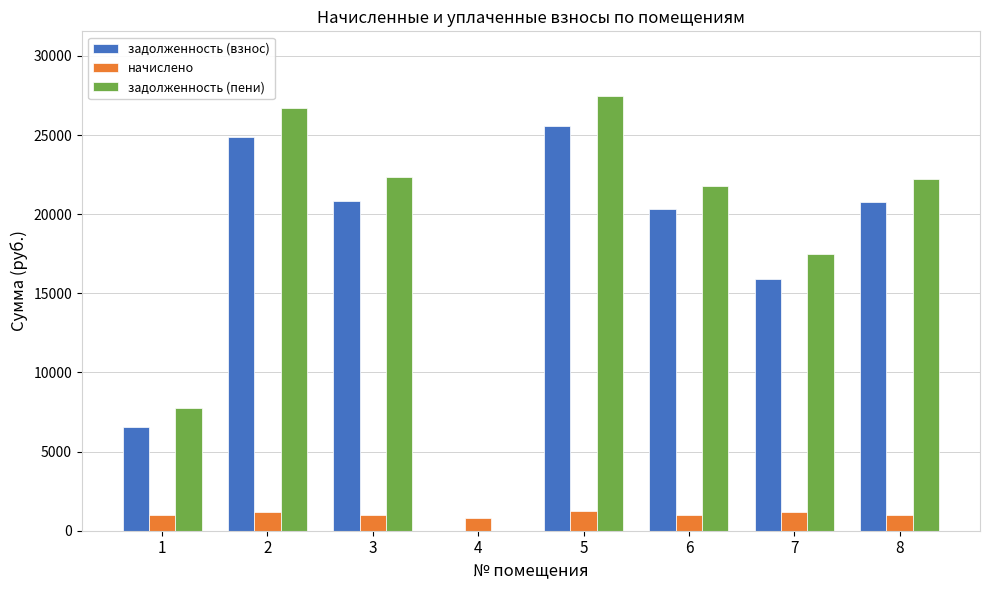

What is the spread (max minus min) of values at 4?

820.2